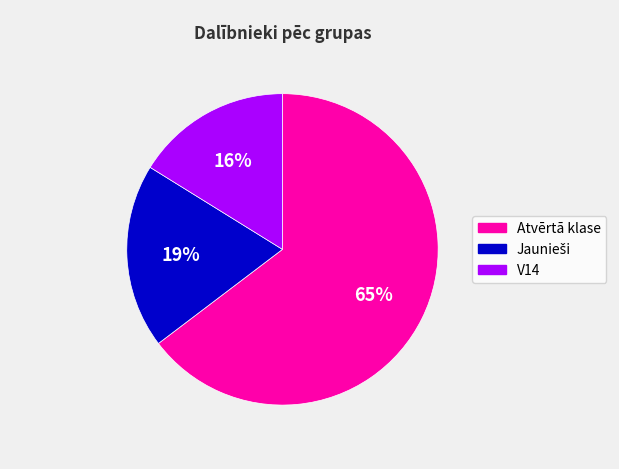

Combined, do V14 and Atvērtā klase account for over 50%?

Yes